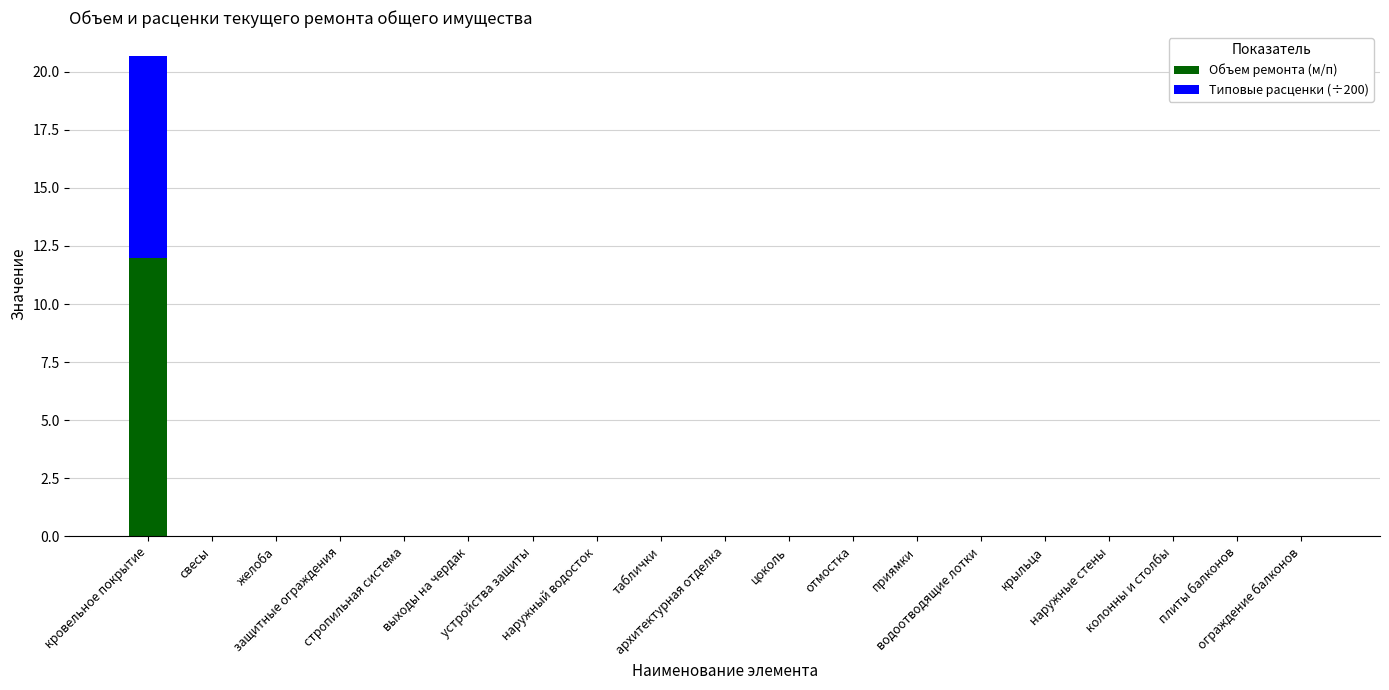

What is the highest value of the Объем ремонта (м/п) series?

12.0